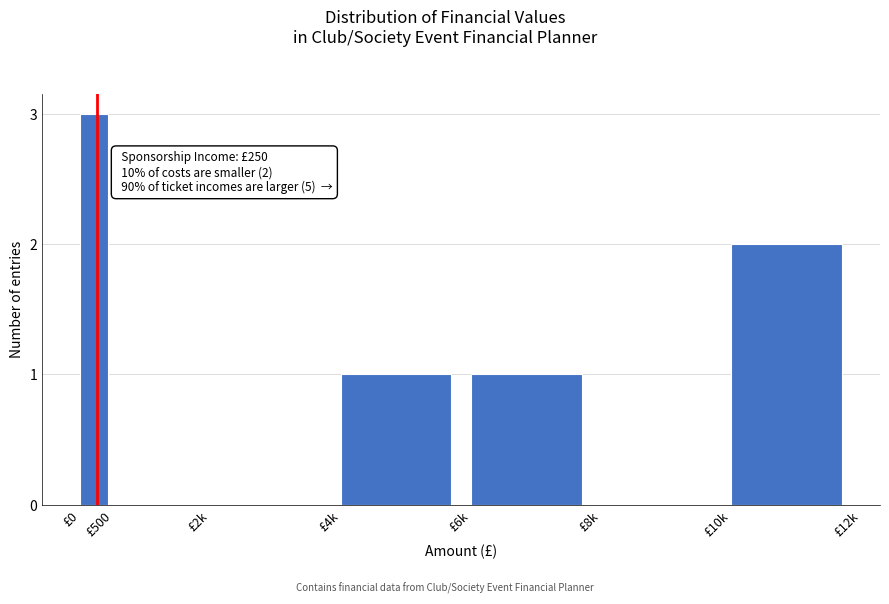

Reading right to left, extract all data points from this chart.

£10k=2	£8k=0	£6k=1	£4k=1	£2k=0	£500=0	£0=3